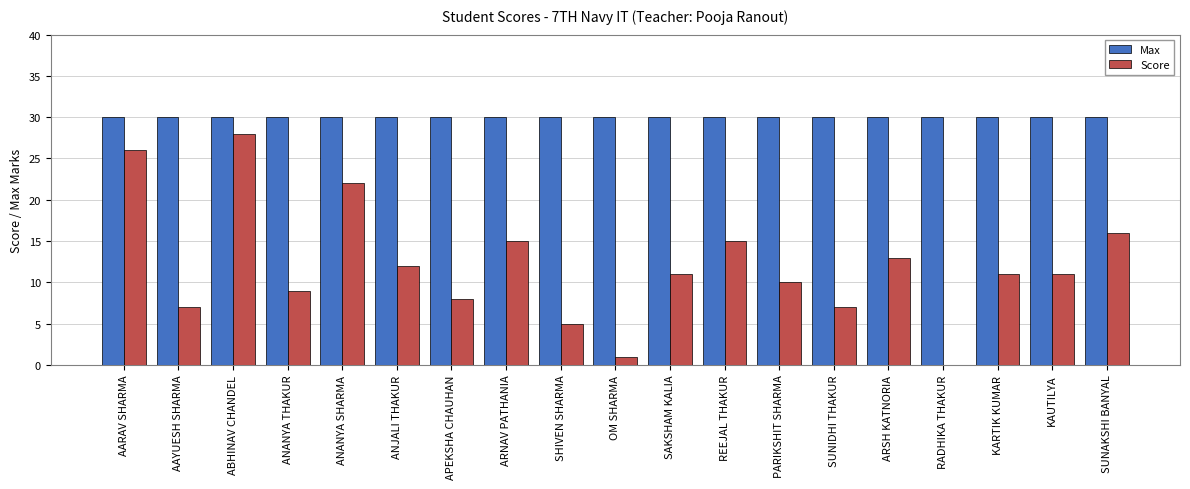

Which category has the highest value in the Score series?

ABHINAV CHANDEL